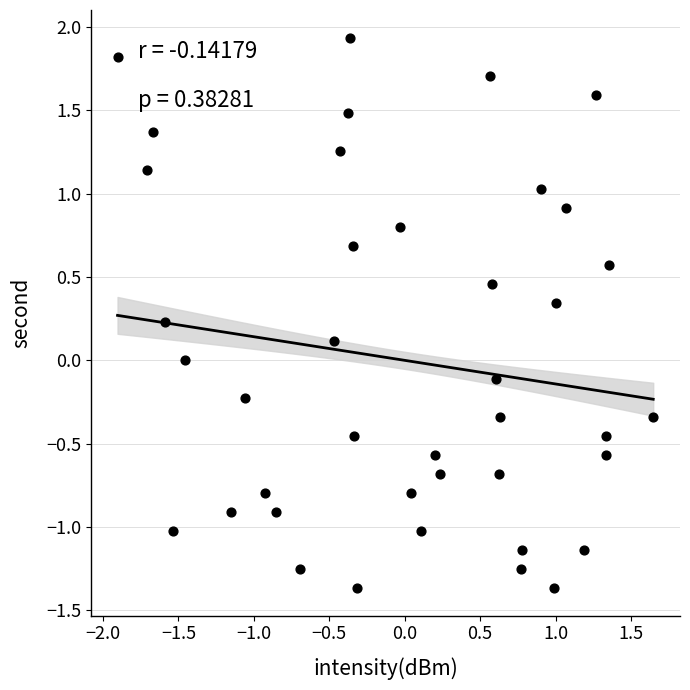

What is the range of Y values (max minus min)?

3.3